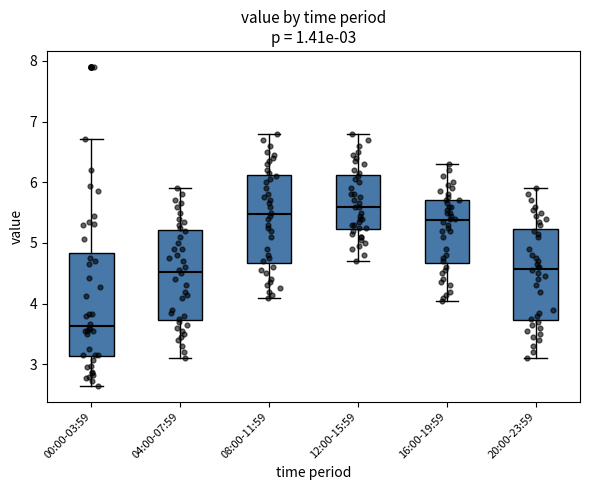

Which box has the highest median line?

12:00-15:59